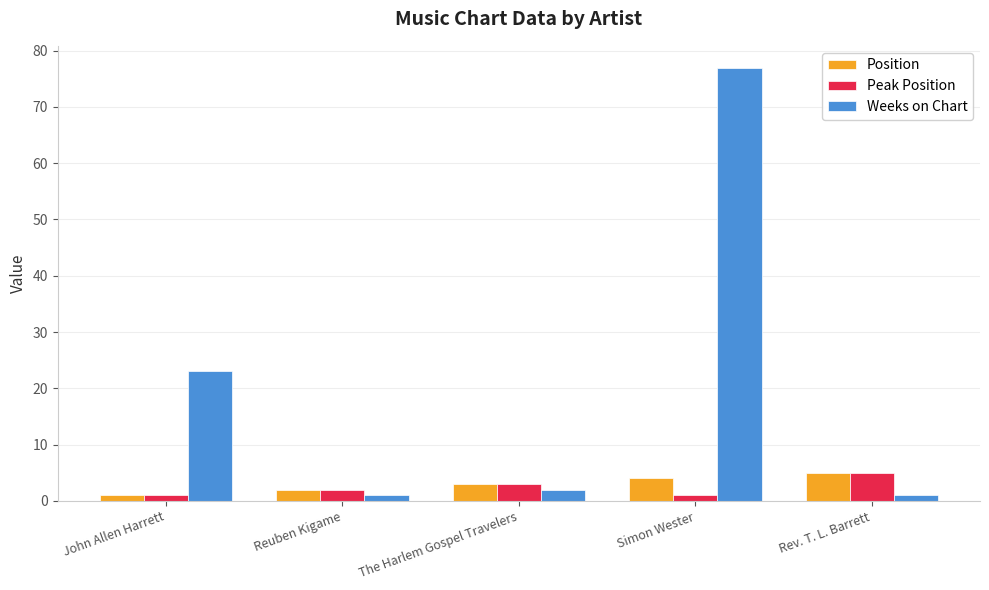

Between John Allen Harrett and Rev. T. L. Barrett, which series saw the biggest shift?

Weeks on Chart